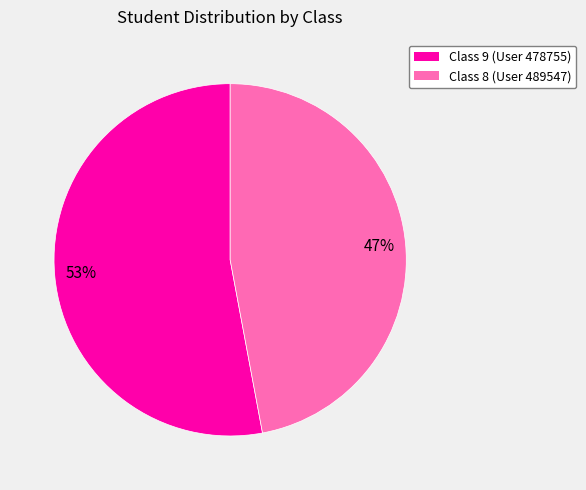

To the nearest percent, what is the average slice percentage?

50%